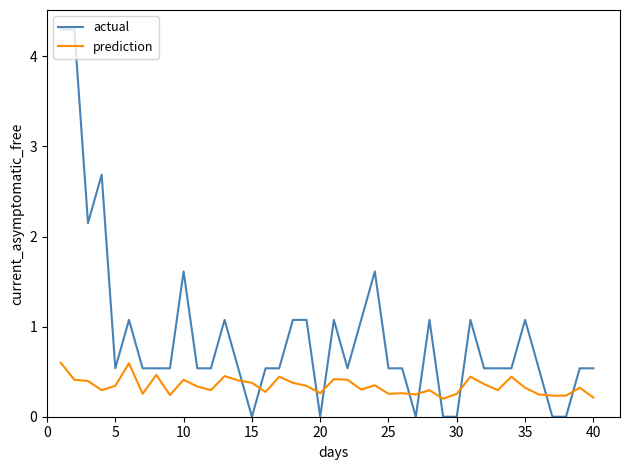

What is the difference between the maximum and minimum values in the prediction series?

0.4